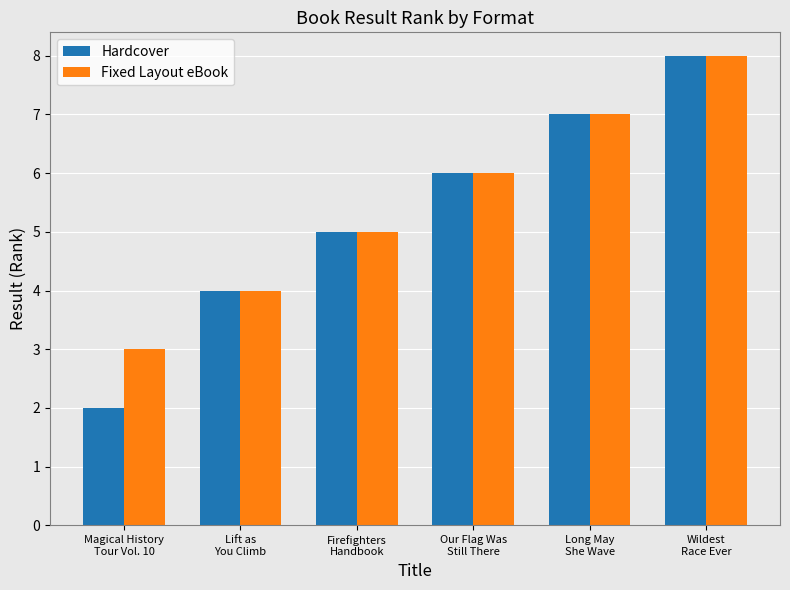

What is the value of the Fixed Layout eBook bar at the 1st from the left?

3